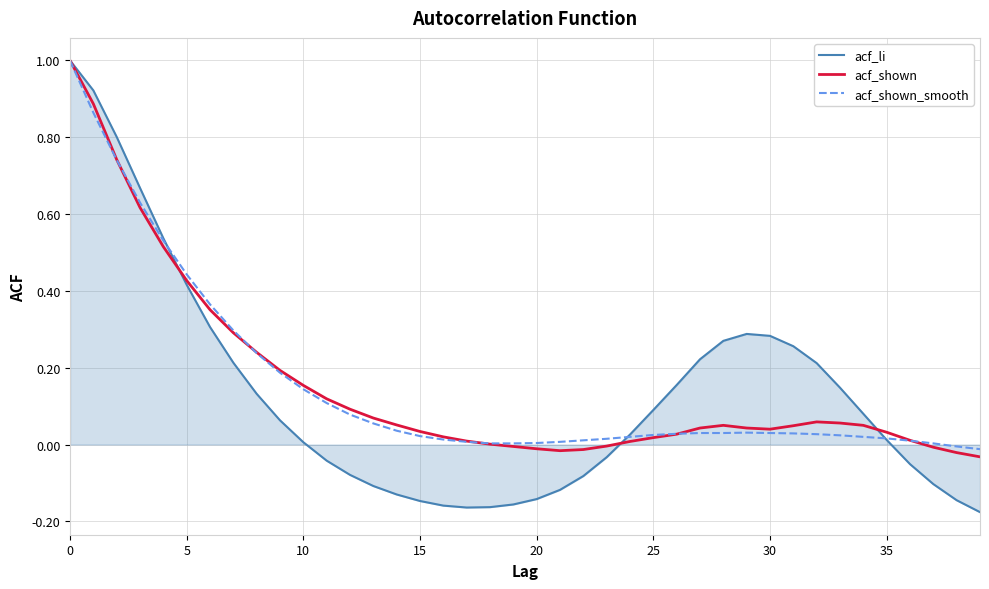

Which series has the widest spread of values?

acf_li